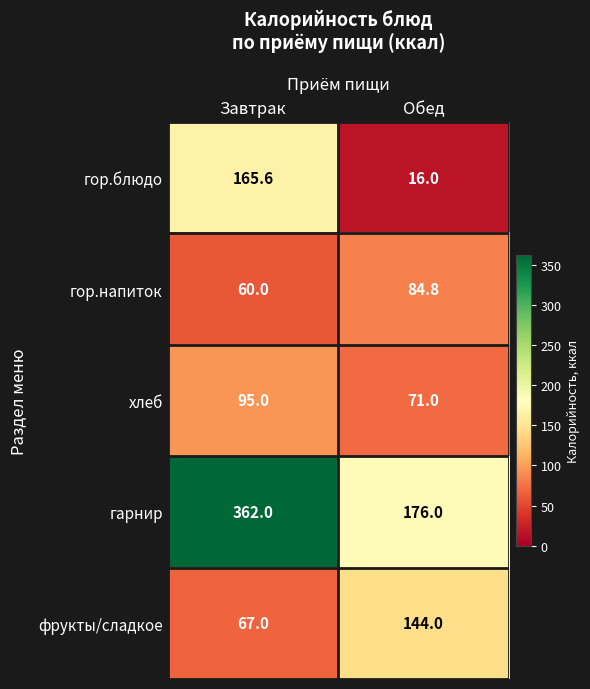

True or false: фрукты/сладкое has a value of 114.0 at Завтрак.

False